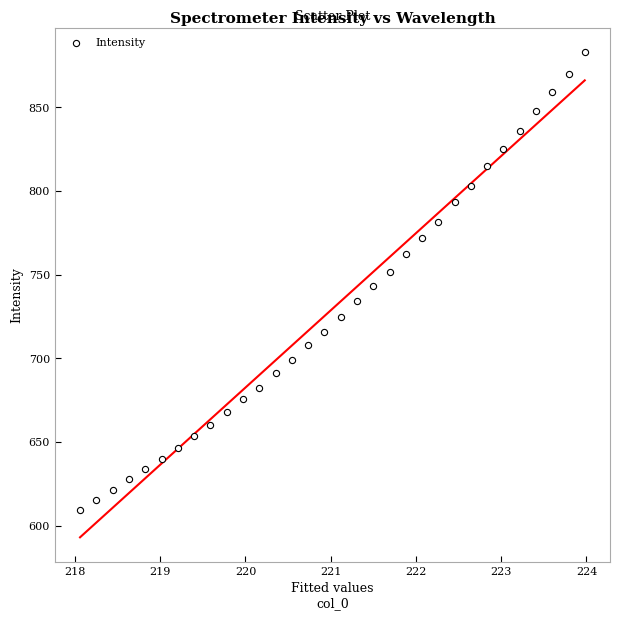

What is the range of Y values (max minus min)?

273.8